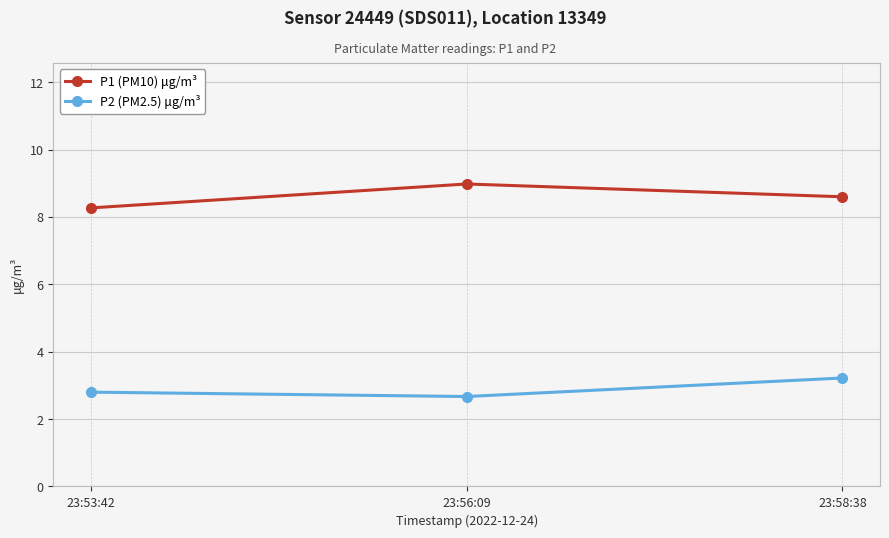

Is the value of P2 (PM2.5) μg/m³ at 23:53:42 greater than the value of P1 (PM10) μg/m³ at 23:53:42?

No